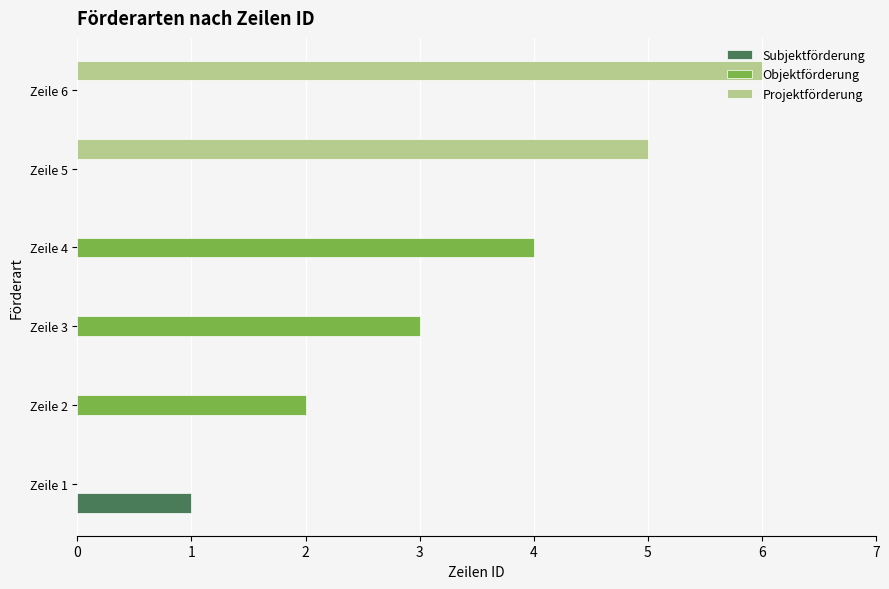

The Objektförderung series shows 4 at Zeile 3. True or false?

False